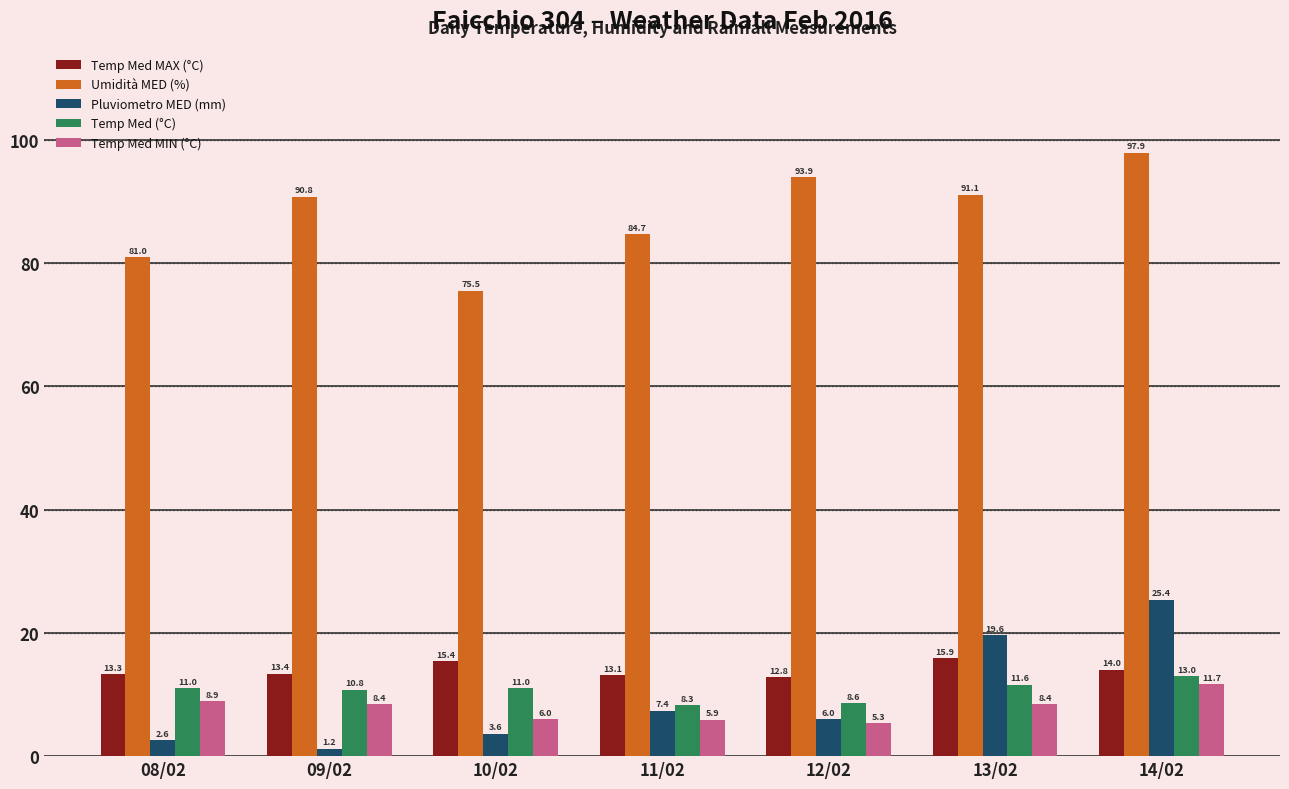

Which category has the lowest value across all series?

09/02